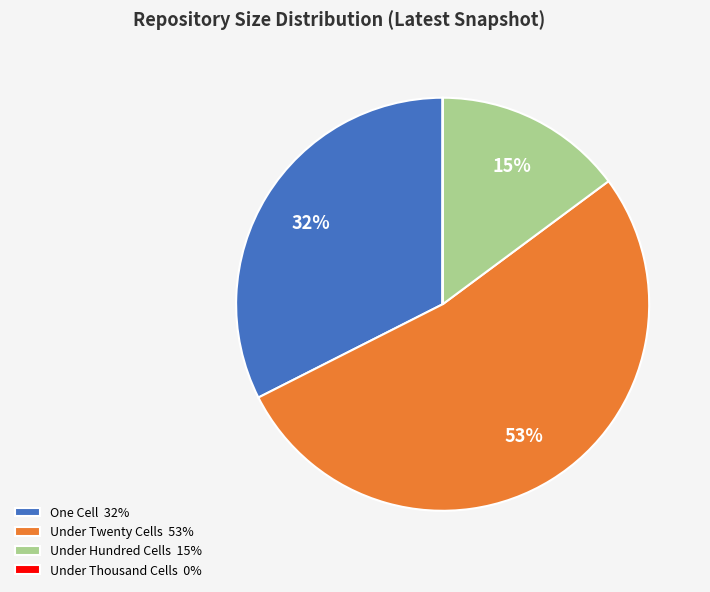

True or false: Under Twenty Cells 53% accounts for 64% of the total.

False